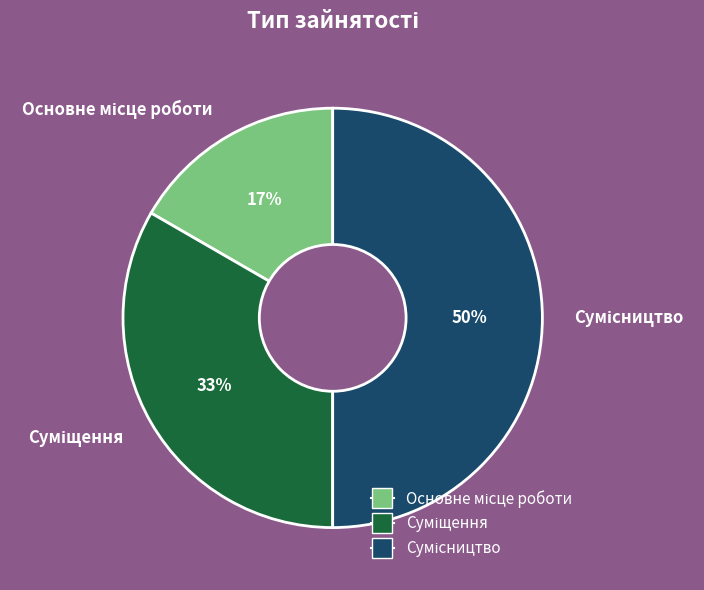

To the nearest percent, what is the difference between the largest and smallest slice percentages?

33%